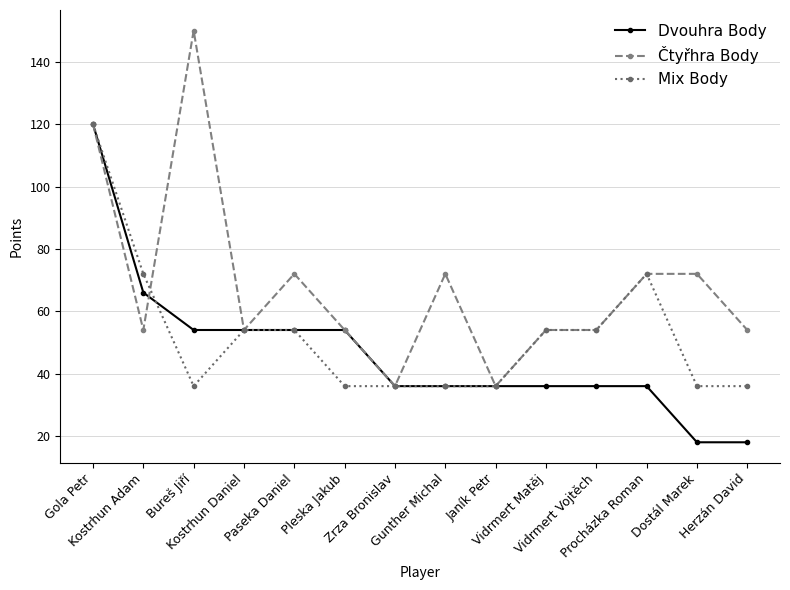

Rank the series by their average value, from highest to lowest.

Čtyřhra Body, Mix Body, Dvouhra Body